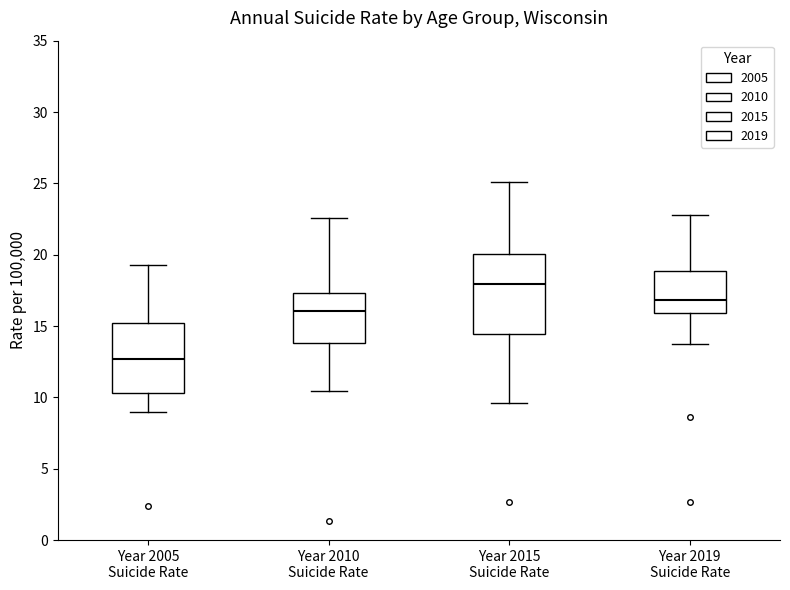

Which box has the lowest median line?

Year 2005 Suicide Rate